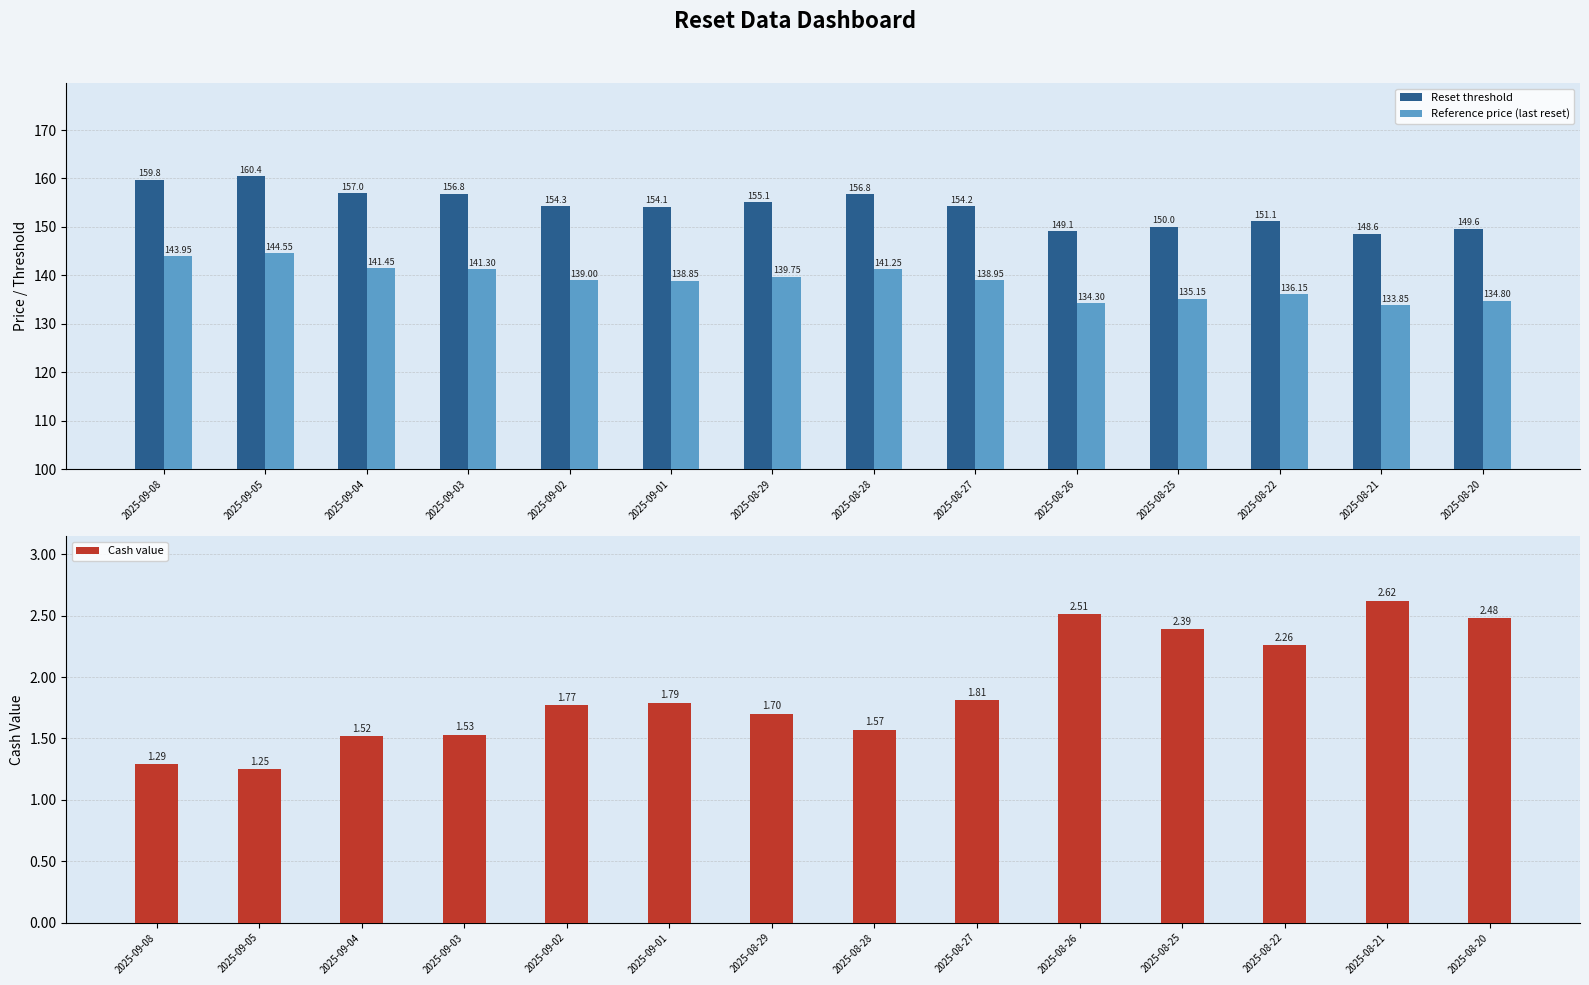

What is the difference between the maximum and minimum values in the Reset threshold series?

11.9